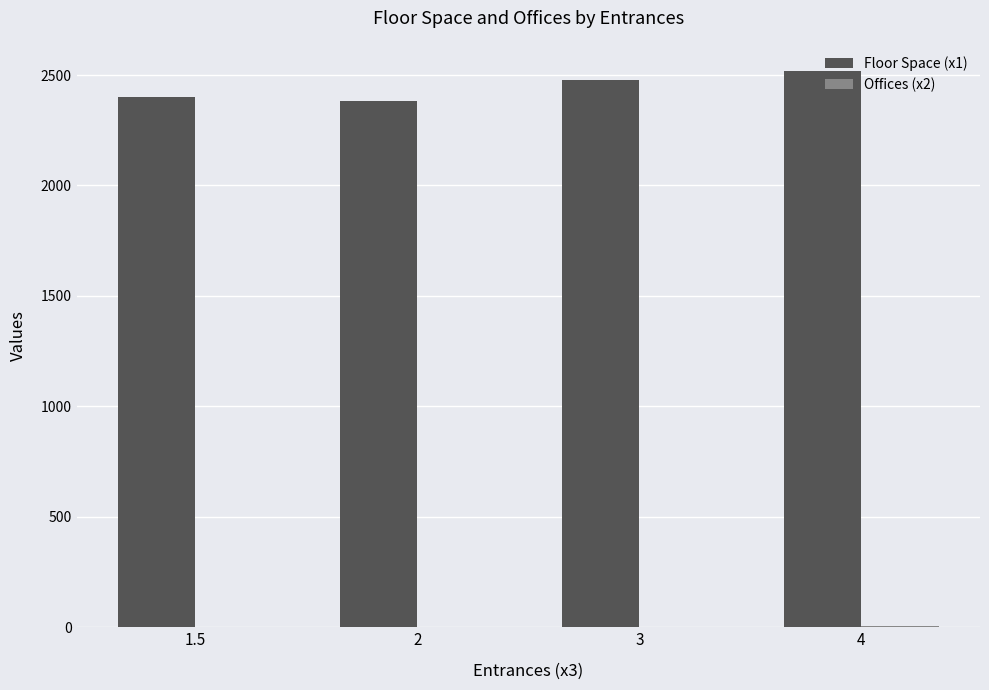

Are the bars horizontal?

No